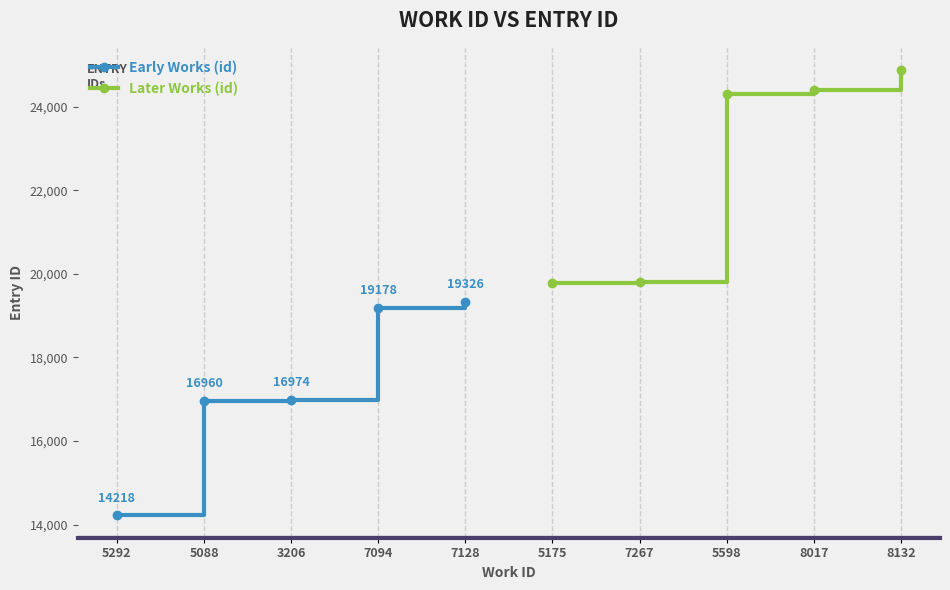

What is the sum of the Early Works (id) values at 5088 and 3206?

33934